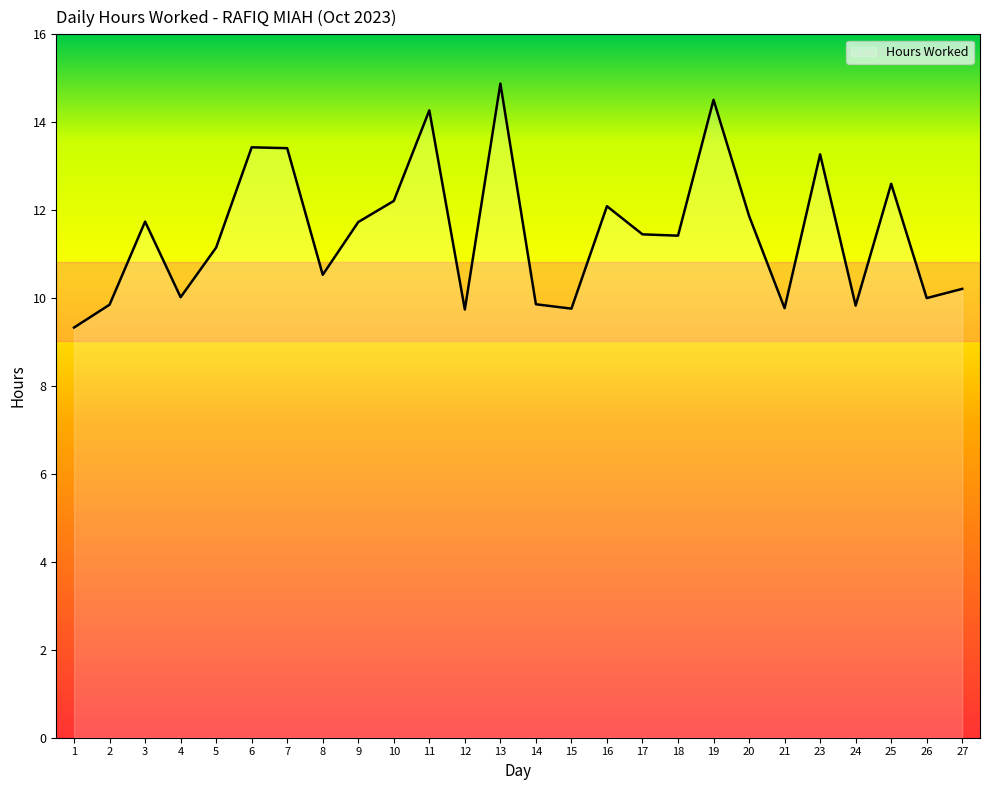

The value at 4 is 15.9. True or false?

False